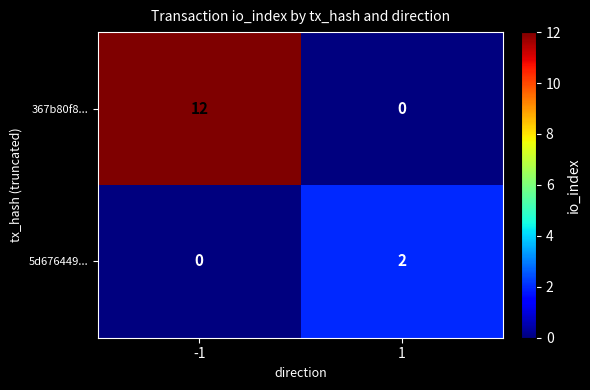

Between -1 and 1, which series saw the biggest shift?

367b80f8...